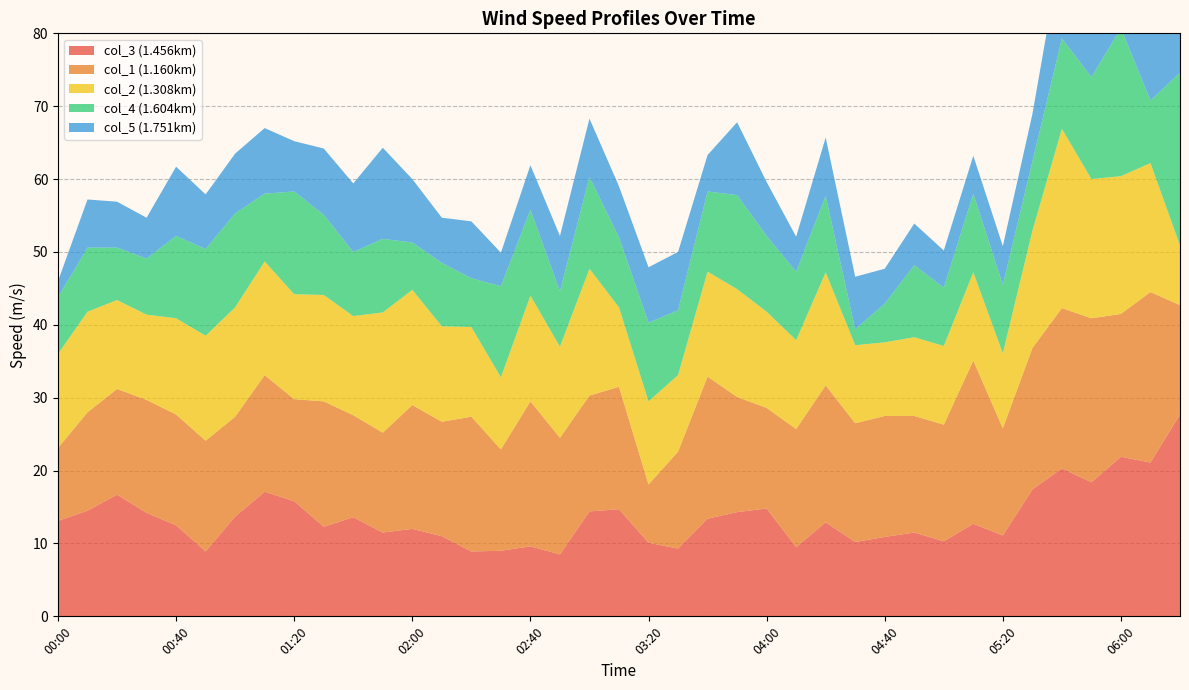

Reading right to left, what are all the values shown in this chart?

col_1: 06:20=15.0	06:10=23.4	06:00=19.6	05:50=22.5	05:40=22.0	05:30=19.4	05:20=14.7	05:10=22.4	05:00=16.0	04:50=16.0	04:40=16.6	04:30=16.3	04:20=18.8	04:10=16.2	04:00=13.8	03:50=15.8	03:40=19.5	03:30=13.3	03:20=8.0	03:10=16.8	03:00=15.9	02:50=16.0	02:40=19.9	02:30=13.9	02:20=18.5	02:10=15.7	02:00=17.0	01:50=13.7	01:40=14.0	01:30=17.2	01:20=14.0	01:10=16.0	01:00=13.7	00:50=15.2	00:40=15.2	00:30=15.5	00:20=14.5	00:10=13.5	00:00=10.0
col_2: 06:20=8.2	06:10=17.7	06:00=18.9	05:50=19.1	05:40=24.6	05:30=16.1	05:20=10.3	05:10=12.1	05:00=10.8	04:50=10.8	04:40=10.1	04:30=10.7	04:20=15.5	04:10=12.2	04:00=13.2	03:50=14.8	03:40=14.4	03:30=10.5	03:20=11.4	03:10=10.9	03:00=17.4	02:50=12.5	02:40=14.5	02:30=9.9	02:20=12.3	02:10=13.1	02:00=15.8	01:50=16.5	01:40=13.6	01:30=14.6	01:20=14.4	01:10=15.6	01:00=15.0	00:50=14.4	00:40=13.2	00:30=11.7	00:20=12.2	00:10=13.8	00:00=12.9
col_3: 06:20=27.7	06:10=21.1	06:00=21.9	05:50=18.4	05:40=20.3	05:30=17.4	05:20=11.1	05:10=12.7	05:00=10.3	04:50=11.5	04:40=10.9	04:30=10.2	04:20=12.9	04:10=9.5	04:00=14.8	03:50=14.3	03:40=13.4	03:30=9.3	03:20=10.1	03:10=14.7	03:00=14.4	02:50=8.5	02:40=9.6	02:30=9.0	02:20=8.9	02:10=11.0	02:00=12.0	01:50=11.5	01:40=13.6	01:30=12.3	01:20=15.8	01:10=17.1	01:00=13.7	00:50=8.9	00:40=12.5	00:30=14.2	00:20=16.7	00:10=14.5	00:00=13.1
col_4: 06:20=23.7	06:10=8.6	06:00=20.3	05:50=14.0	05:40=12.4	05:30=9.5	05:20=9.4	05:10=10.8	05:00=8.0	04:50=9.9	04:40=5.3	04:30=2.2	04:20=10.5	04:10=9.4	04:00=10.4	03:50=12.9	03:40=11.0	03:30=8.9	03:20=10.8	03:10=9.6	03:00=12.6	02:50=7.6	02:40=11.8	02:30=12.5	02:20=6.7	02:10=8.7	02:00=6.5	01:50=10.1	01:40=8.8	01:30=11.0	01:20=14.1	01:10=9.3	01:00=12.9	00:50=11.9	00:40=11.3	00:30=7.7	00:20=7.2	00:10=8.8	00:00=7.8
col_5: 06:20=11.7	06:10=17.7	06:00=19.2	05:50=13.9	05:40=12.7	05:30=6.5	05:20=5.3	05:10=5.2	05:00=5.1	04:50=5.7	04:40=4.8	04:30=7.2	04:20=8.0	04:10=4.8	04:00=7.4	03:50=10.0	03:40=5.0	03:30=8.0	03:20=7.6	03:10=7.0	03:00=8.0	02:50=7.6	02:40=6.1	02:30=4.6	02:20=7.8	02:10=6.2	02:00=8.7	01:50=12.5	01:40=9.4	01:30=9.1	01:20=6.9	01:10=9.0	01:00=8.2	00:50=7.5	00:40=9.5	00:30=5.6	00:20=6.3	00:10=6.6	00:00=2.2